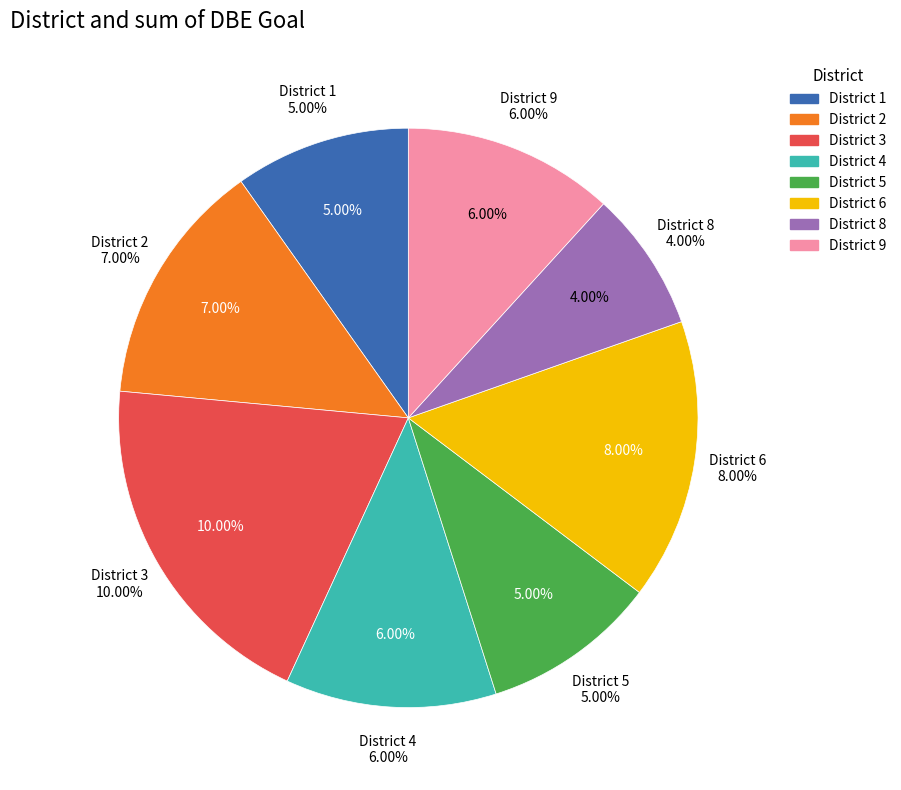

True or false: District 2 accounts for 14% of the total.

True